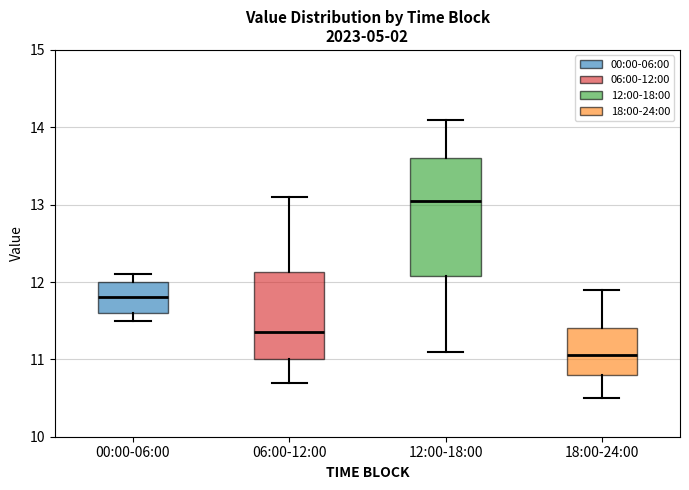

Comparing the boxes themselves (not the whiskers), which one is the tallest?

12:00-18:00